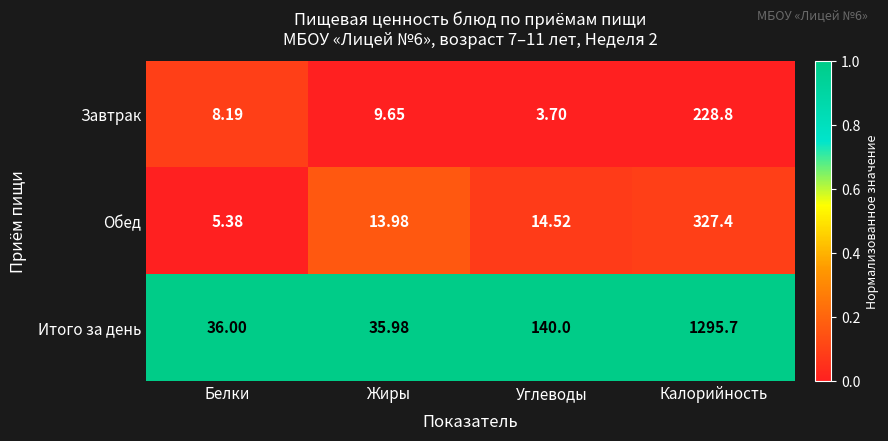

Which series has the largest range (max minus min)?

Итого за день